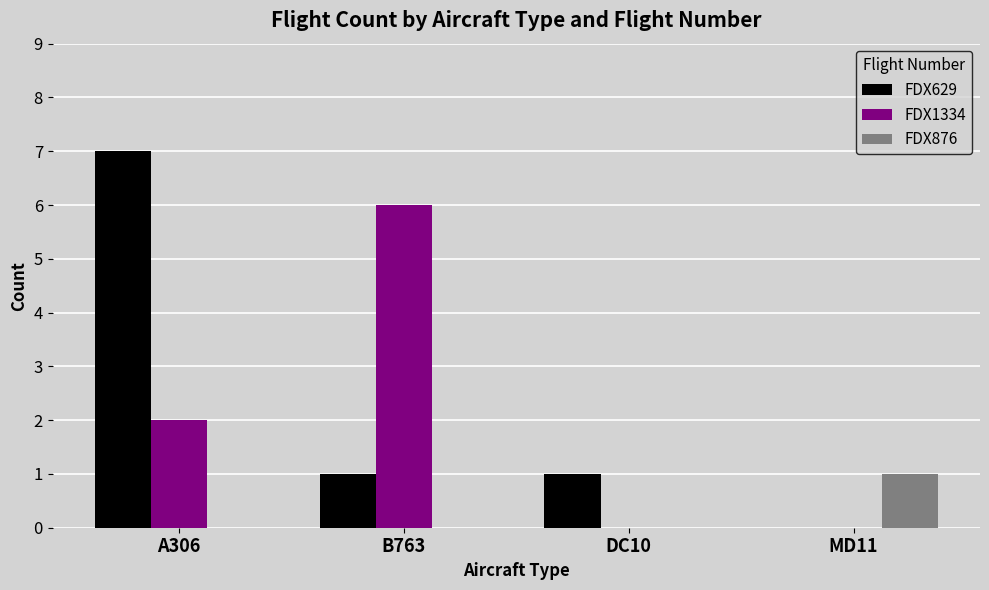

How many FDX629 values are between 1 and 7?

3